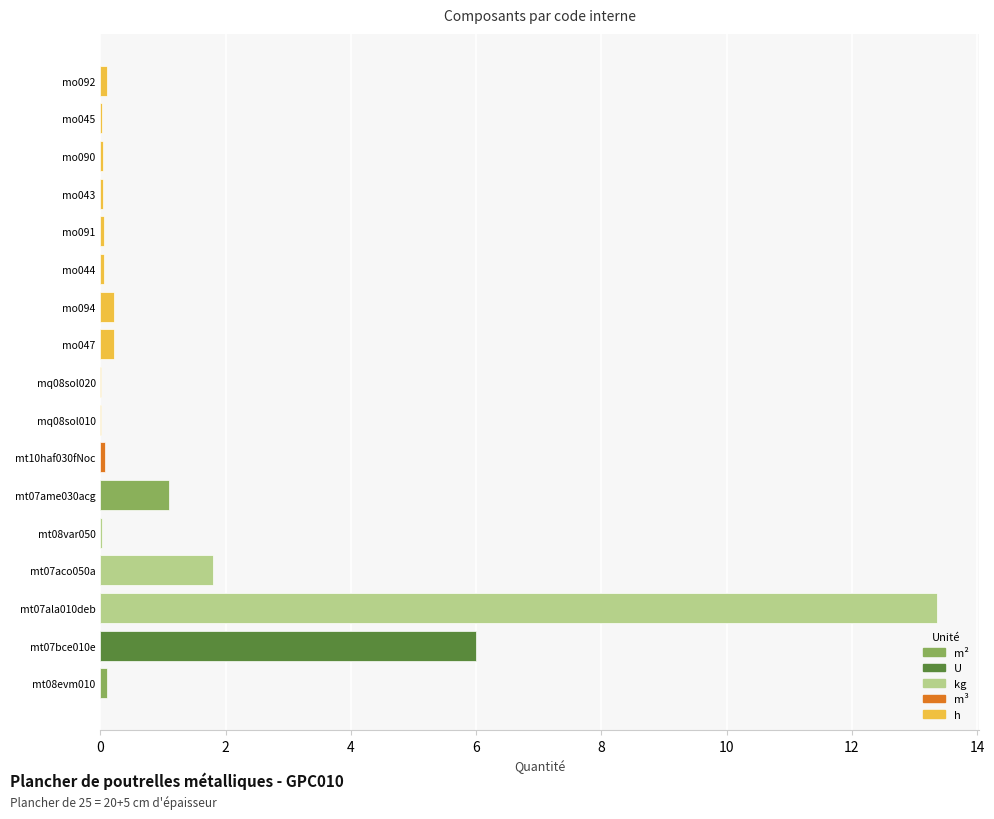

What is the sum of the values at mo090 and mo091?

0.1